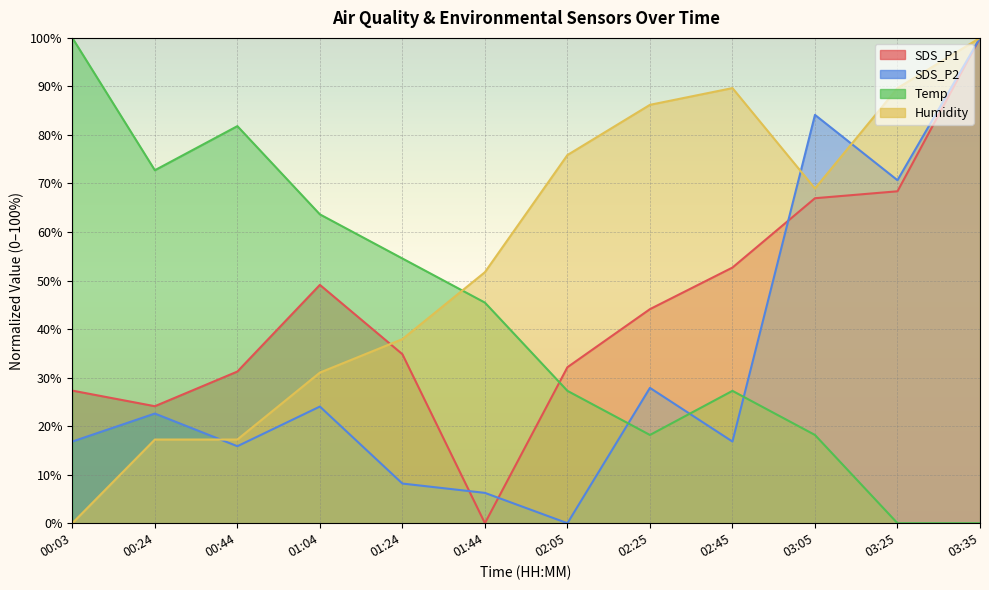

Is the value of SDS_P2 at 03:25 greater than the value of Temp at 01:04?

Yes